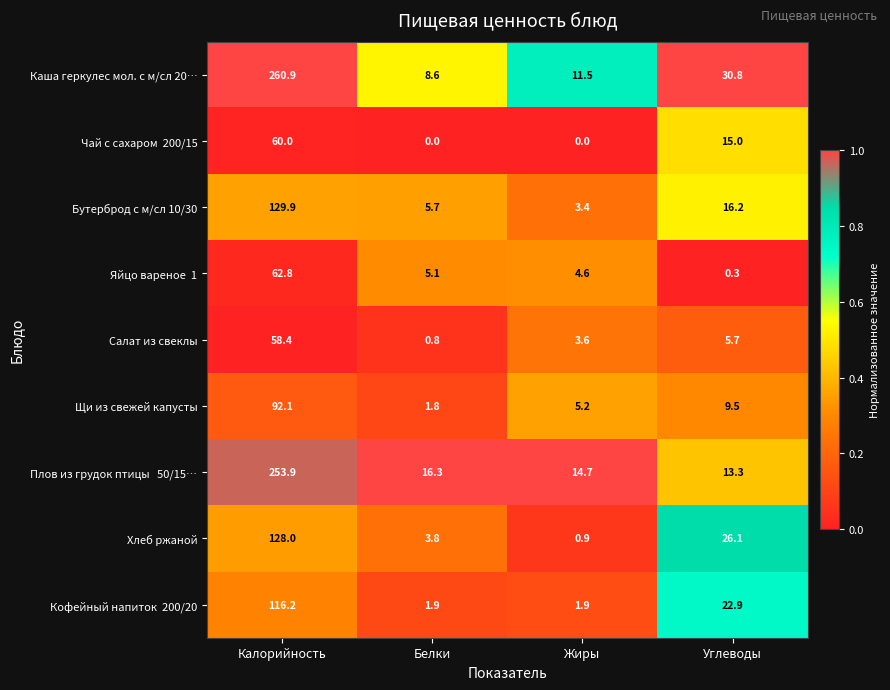

What is the greatest value displayed?

260.9